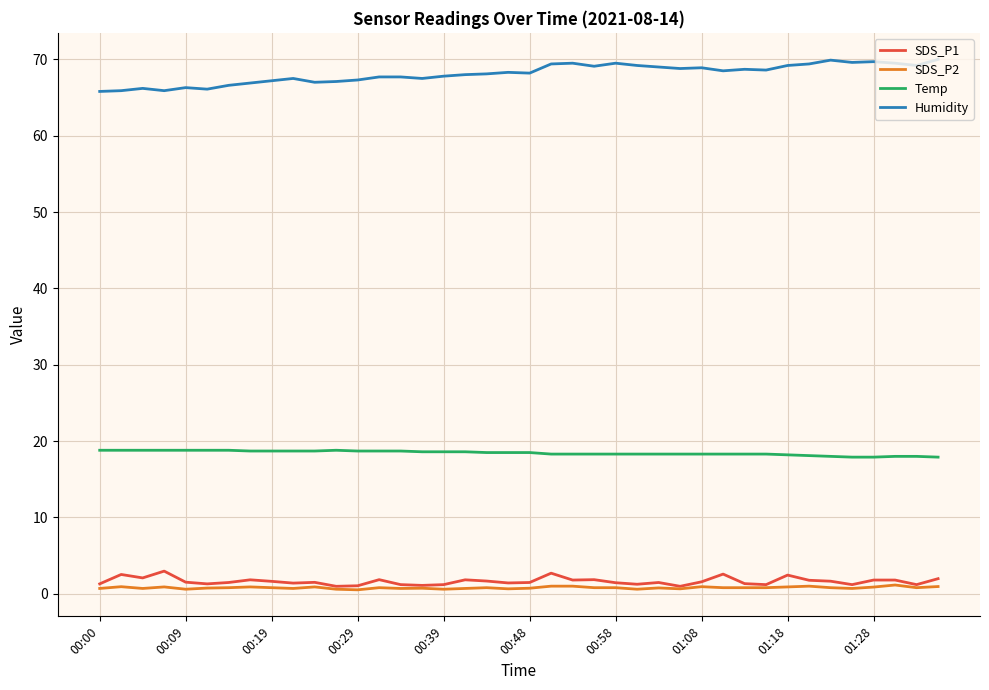

What is the lowest value of the Temp series?

17.9